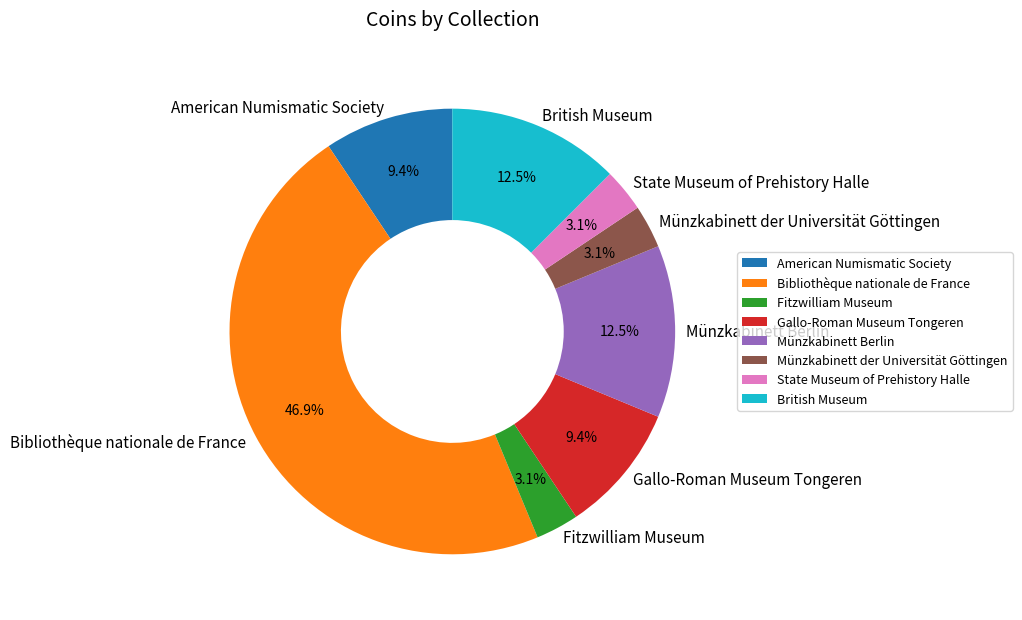

To the nearest percent, what is the difference between the British Museum and State Museum of Prehistory Halle slice percentages?

9%